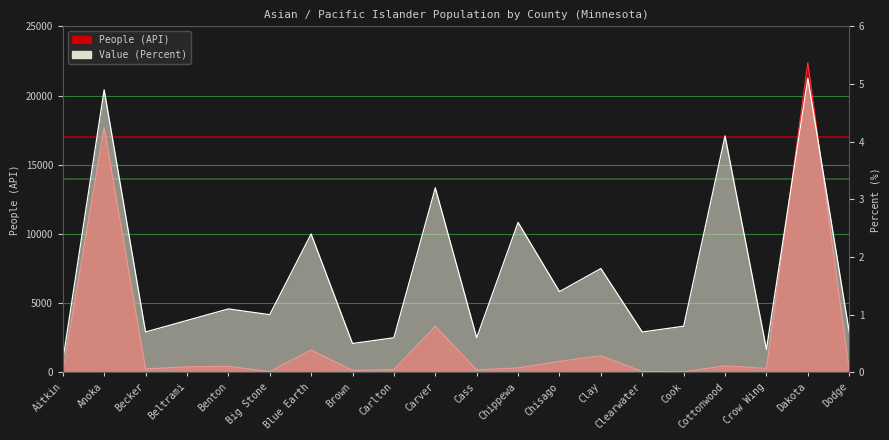

How many interior local valleys does the People (API) series have?

6